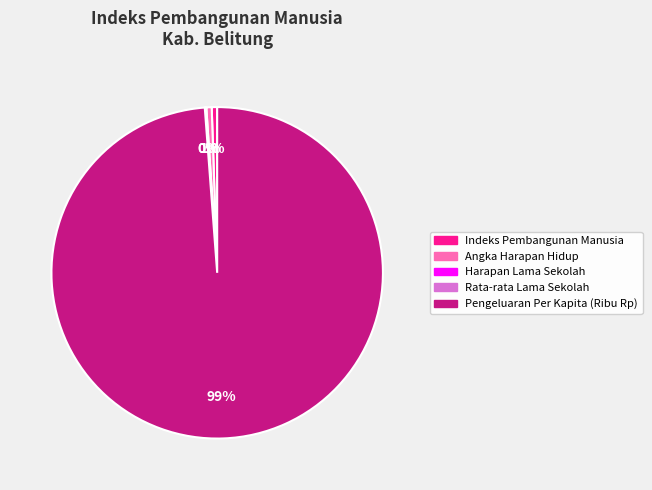

Is it true that Angka Harapan Hidup is 1% of the pie?

True